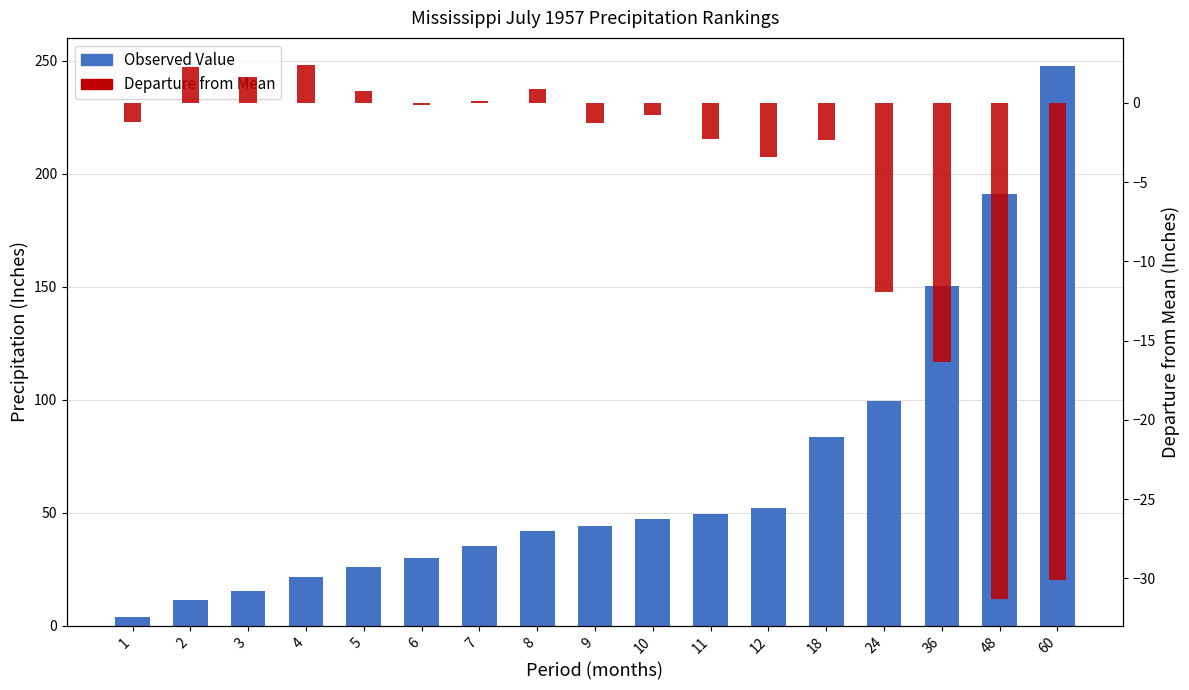

Where does the Observed Value series first go above 43?

9